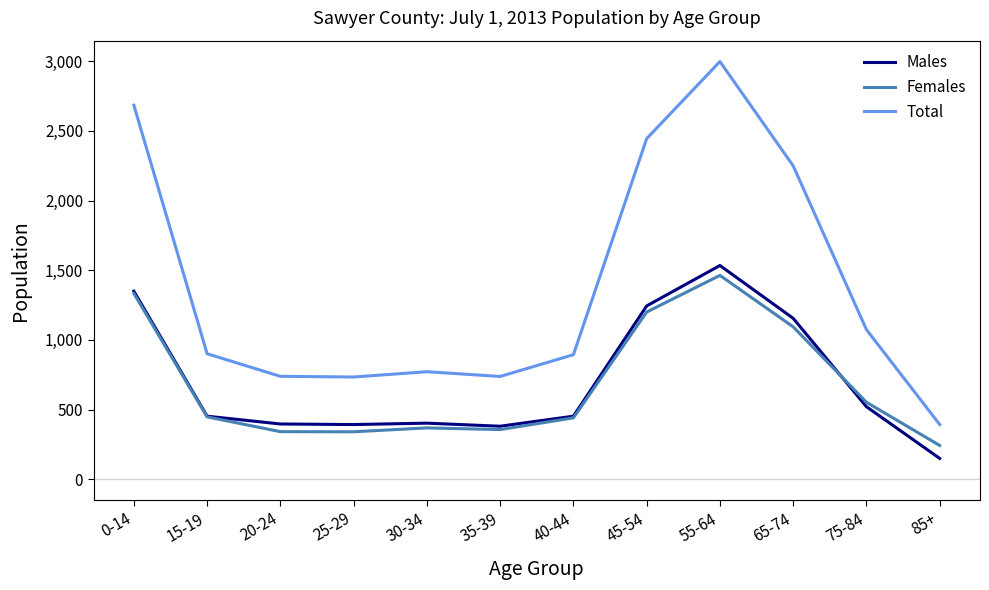

The value of Total at 15-19 is 1478. True or false?

False